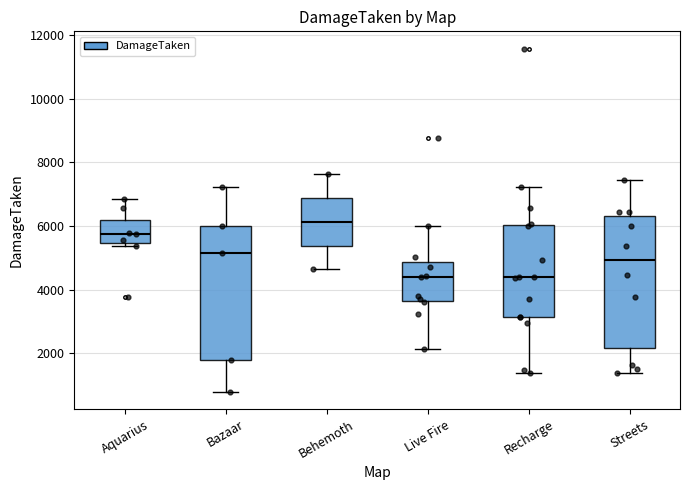

Which box's median line is the highest?

Behemoth